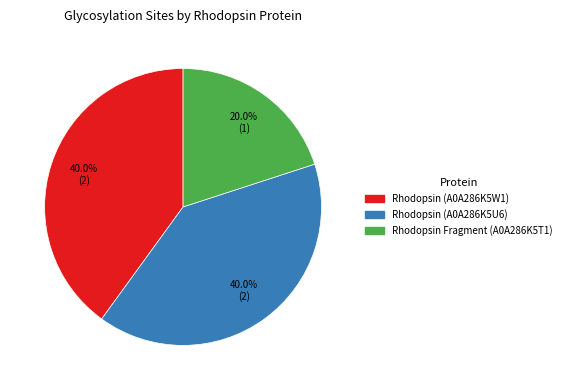

How many segments does this pie chart have?

3